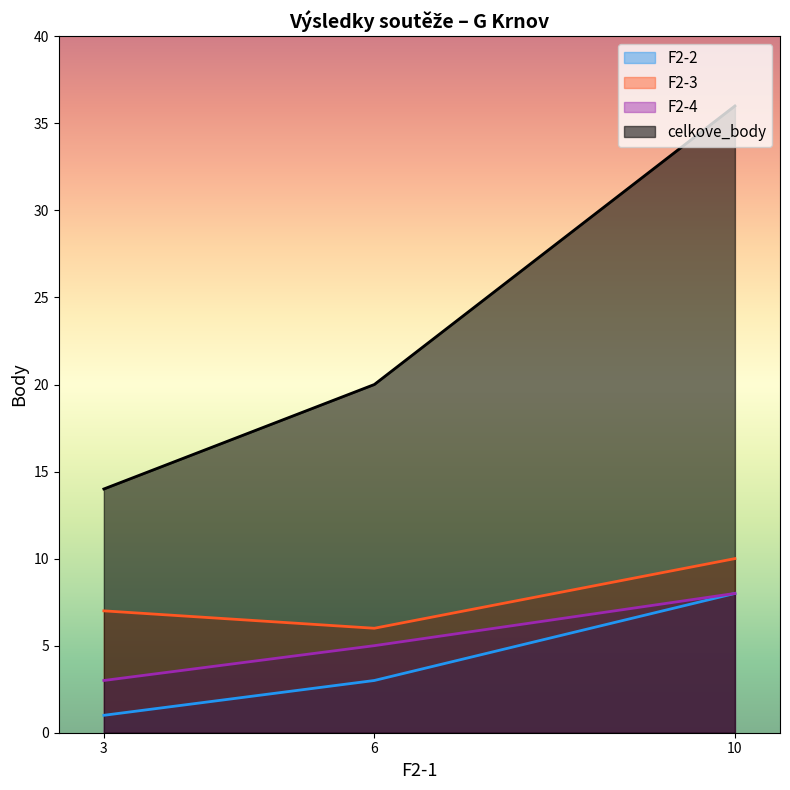

What is the value of the F2-2 point at the 2nd from the left?

3